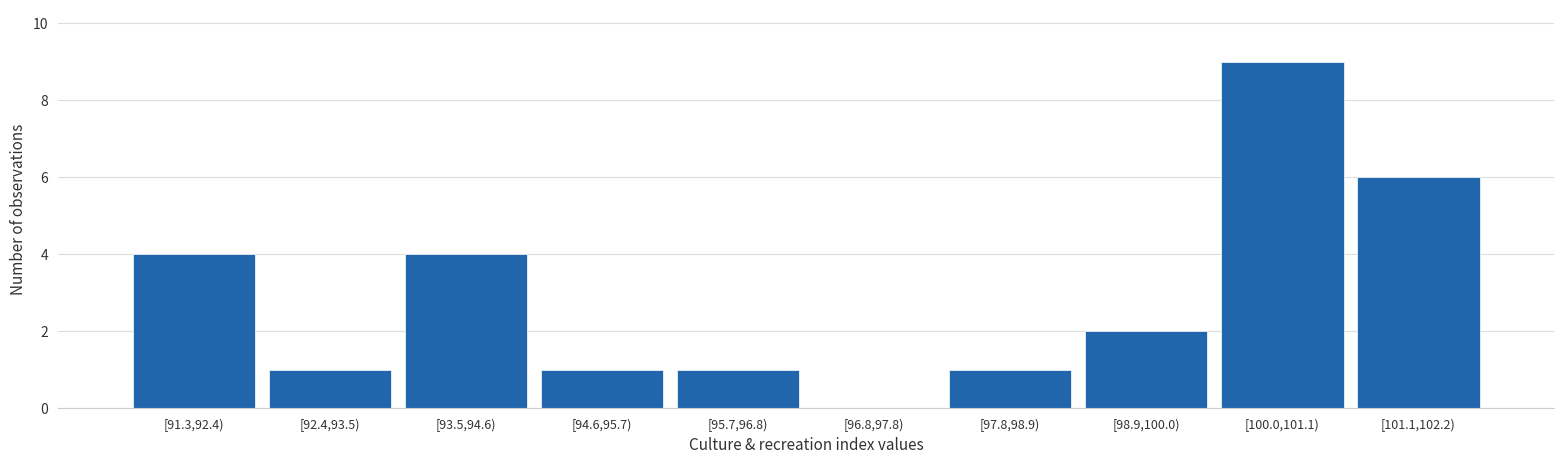

Reading left to right, transcribe all the data shown in this chart.

[91.3,92.4)=4	[92.4,93.5)=1	[93.5,94.6)=4	[94.6,95.7)=1	[95.7,96.8)=1	[96.8,97.8)=0	[97.8,98.9)=1	[98.9,100.0)=2	[100.0,101.1)=9	[101.1,102.2)=6